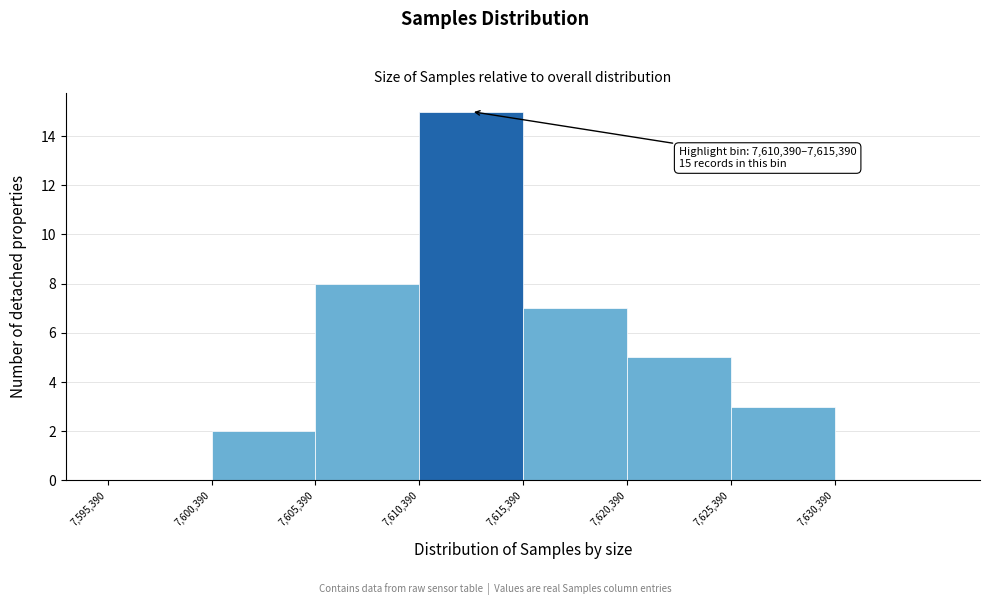

Which range on the x-axis has the tallest bar?

7610500 to 7615500